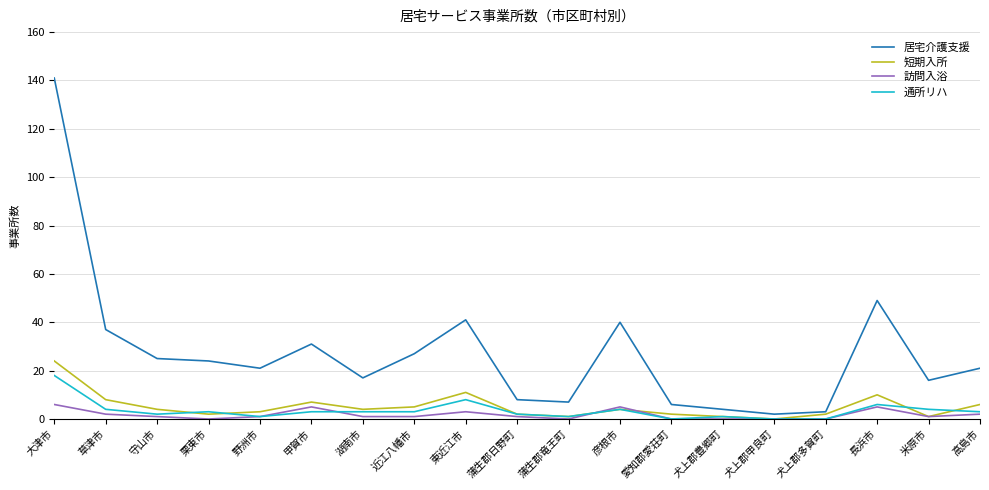

What is the difference between the 居宅介護支援 values at 野洲市 and 犬上郡多賀町?

18